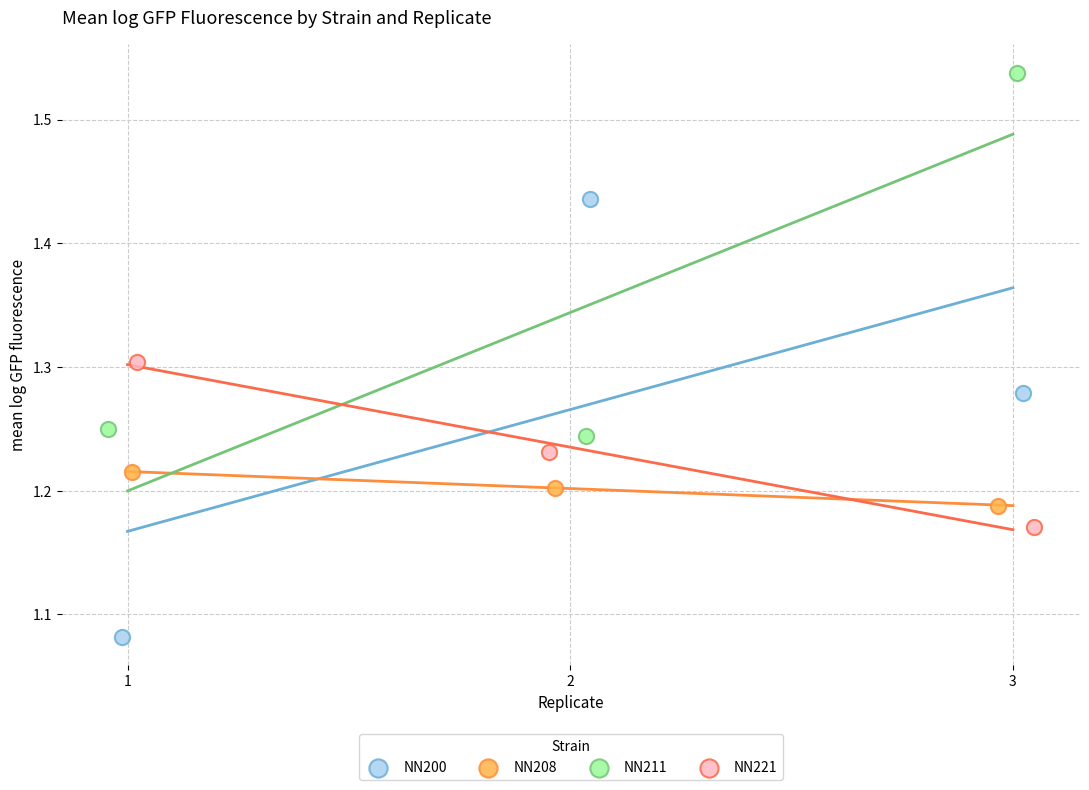

Which series has the largest Y range (max minus min)?

NN200